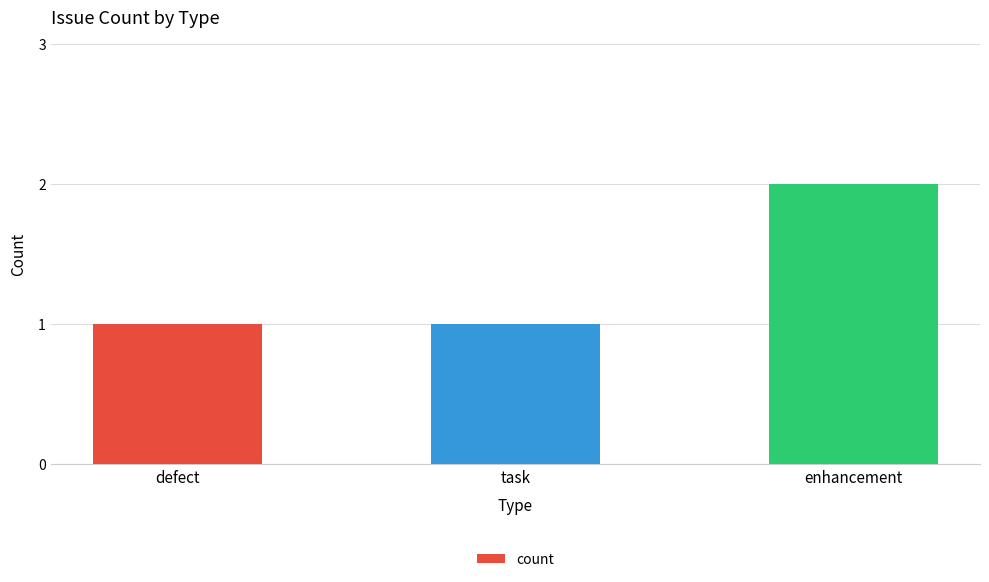

At which category does the chart reach its peak across all series?

enhancement